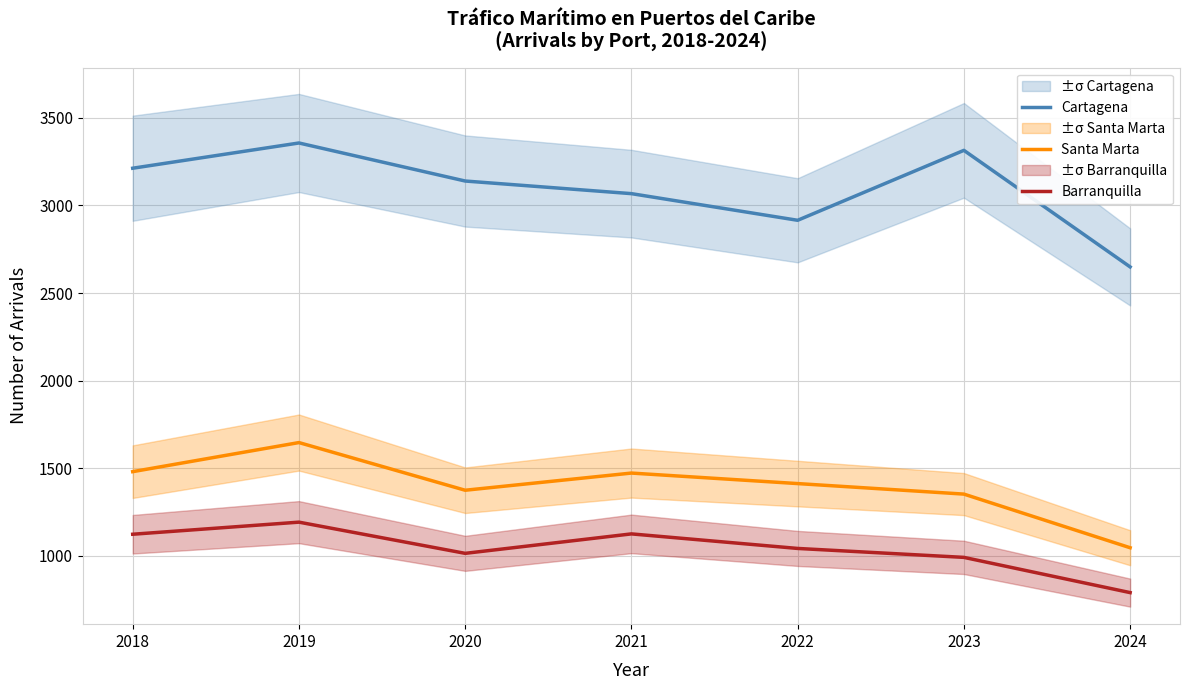

What are all the series names shown in the legend?

Cartagena, Santa Marta, Barranquilla